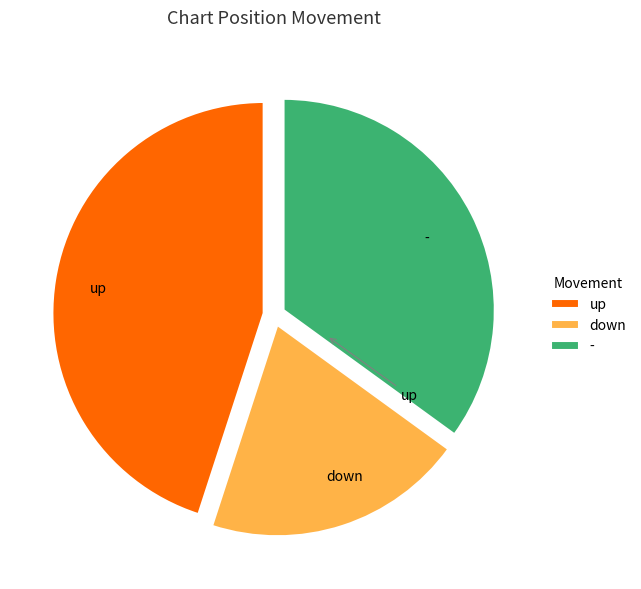

Rank the categories by value from lowest to highest.

down, -, up